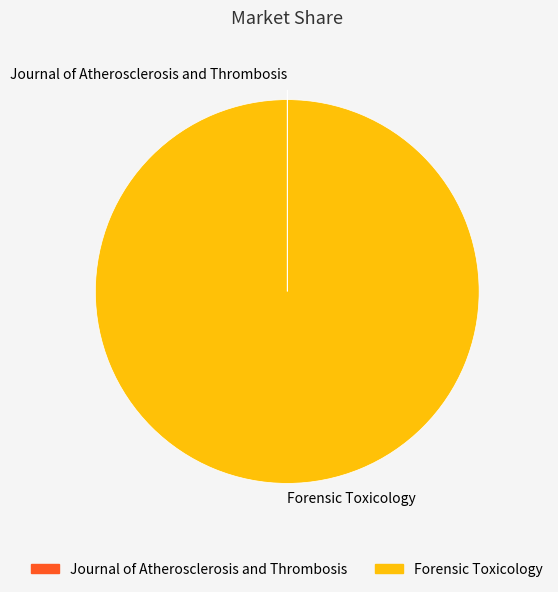

Is Forensic Toxicology the majority of the pie?

Yes